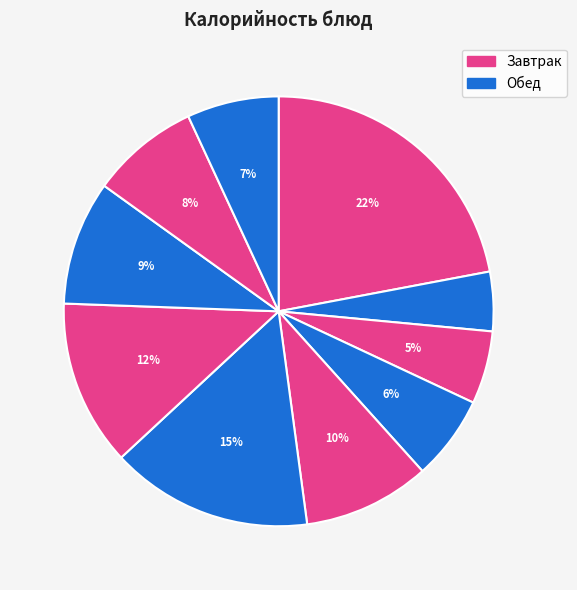

How many slices are in this pie chart?

10